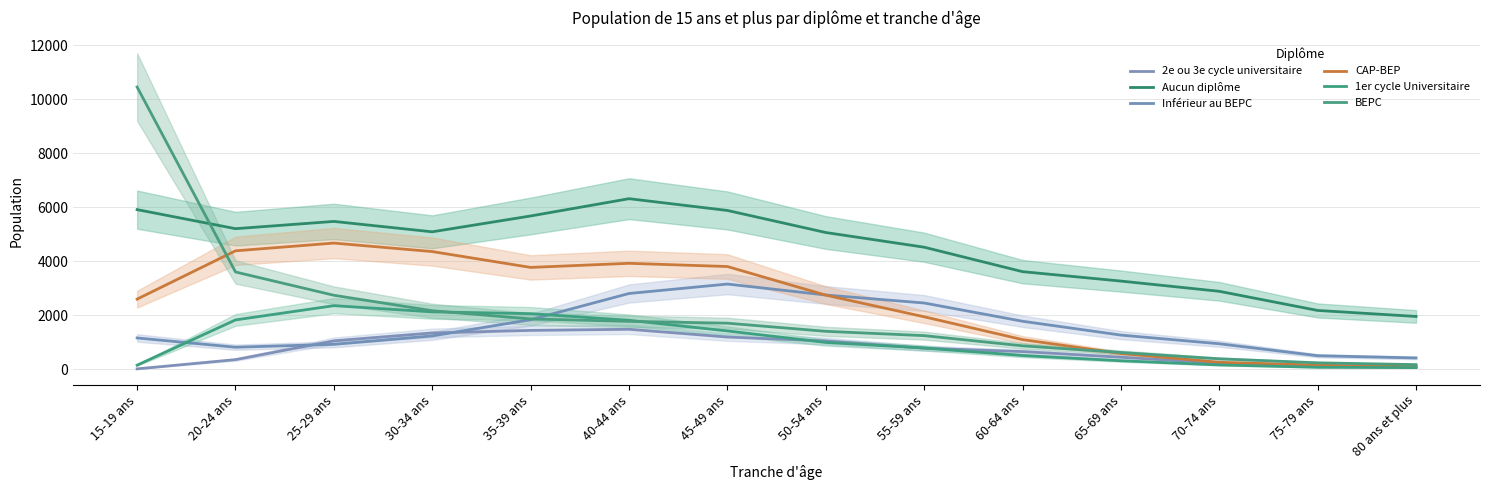

Where is CAP-BEP nearest to the value 2374?

15-19 ans